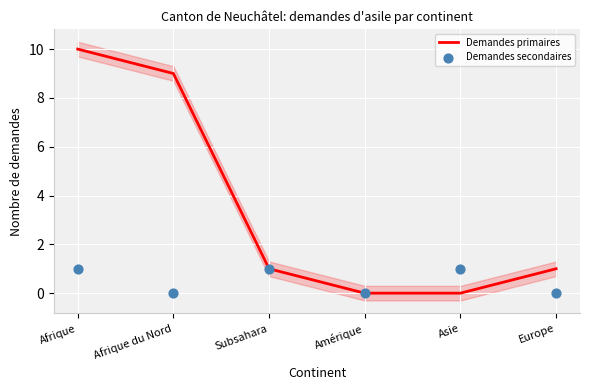

What is the total value across all series at Europe?

1